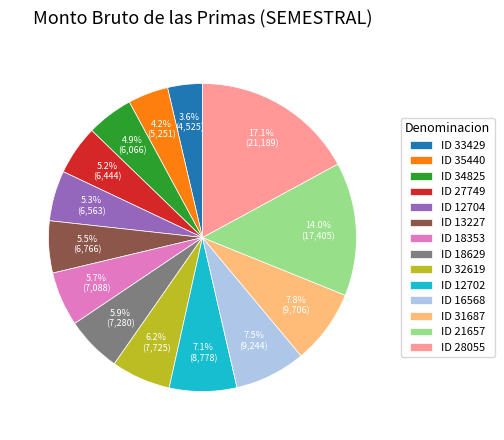

Which has a higher value, ID 18353 or ID 32619?

ID 32619